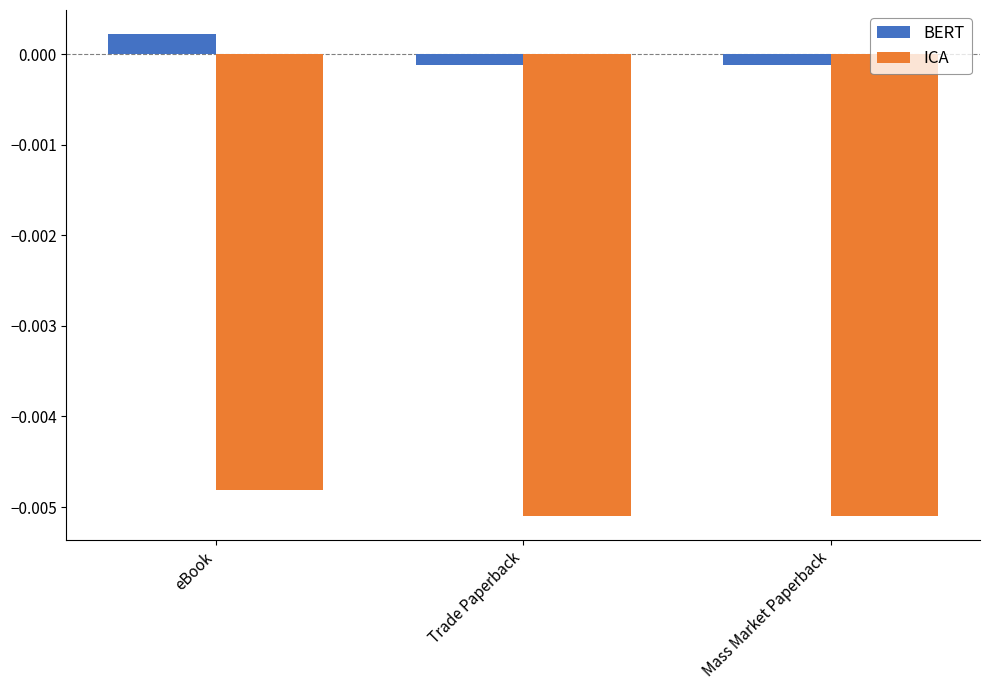

At which category is the sum across all series the highest?

eBook